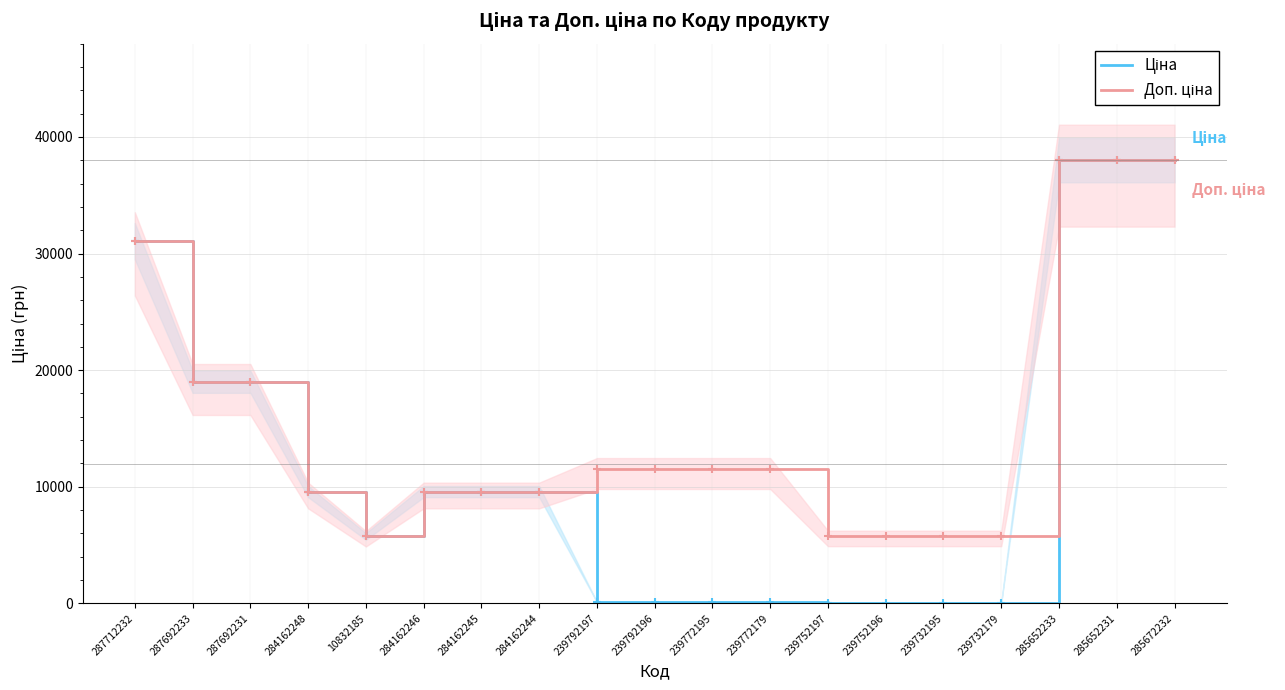

Reading left to right, what are all the values shown in this chart?

Ціна: 287712232=31058.4	287692233=19005.7	287692231=19005.7	284162248=9585.4	10832185=5736.9	284162246=9585.4	284162245=9585.4	284162244=9585.4	239792197=115.4	239792196=115.4	239772195=115.4	239772179=115.4	239752197=57.7	239752196=57.7	239732195=57.7	239732179=57.7	285652233=38011.3	285652231=38011.3	285672232=38011.3
Доп. ціна: 287712232=31058.4	287692233=19005.7	287692231=19005.7	284162248=9585.4	10832185=5736.9	284162246=9585.4	284162245=9585.4	284162244=9585.4	239792197=11537.0	239792196=11537.0	239772195=11537.0	239772179=11537.0	239752197=5769.0	239752196=5769.0	239732195=5769.0	239732179=5769.0	285652233=38011.3	285652231=38011.3	285672232=38011.3